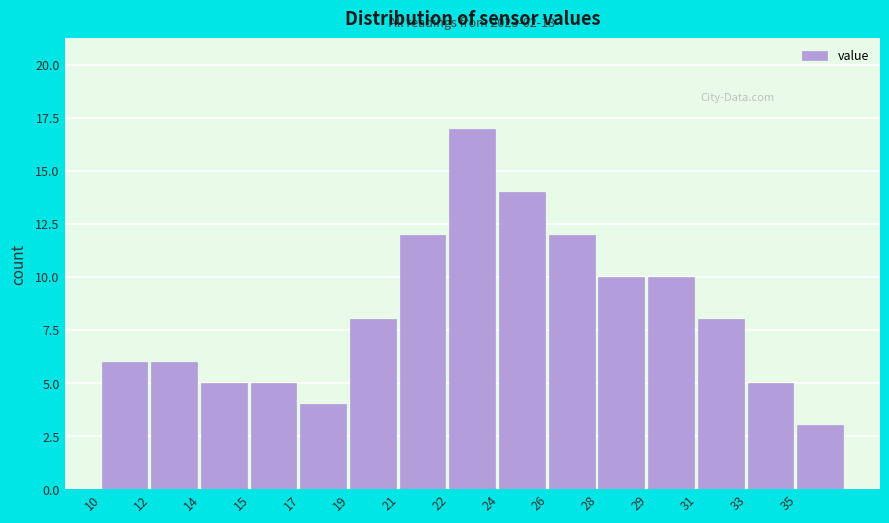

Reading left to right, what are all the values shown in this chart?

10=6	12=6	14=5	15=5	17=4	19=8	21=12	22=17	24=14	26=12	28=10	29=10	31=8	33=5	35=3